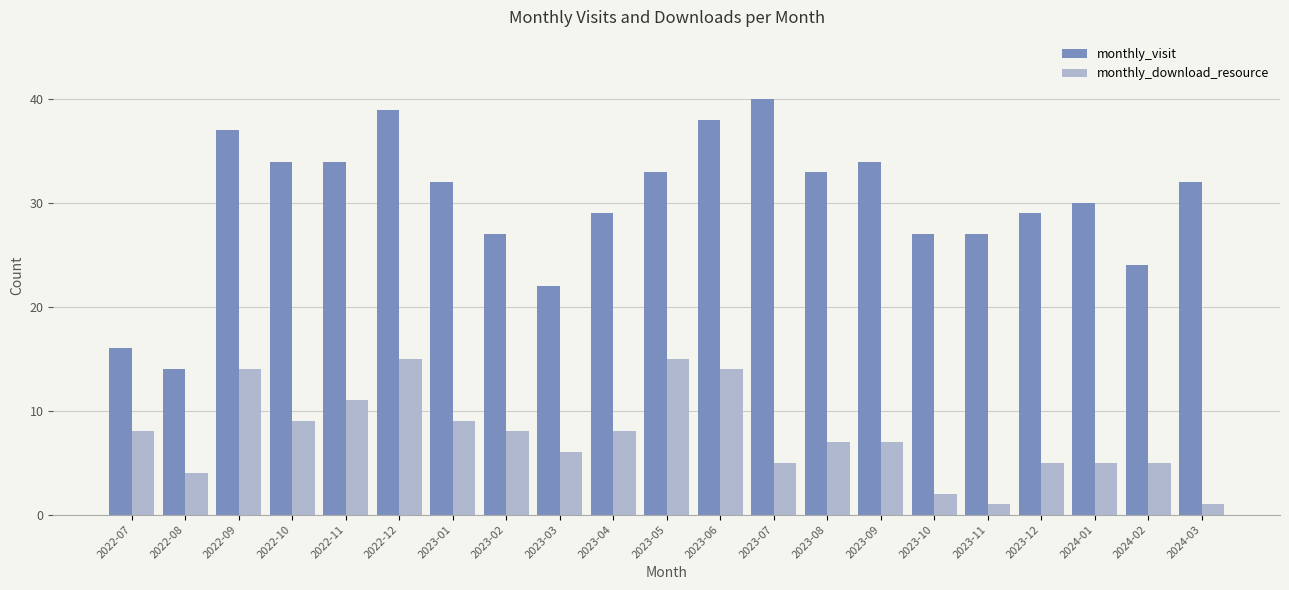

Is the value of monthly_visit at 2023-07 greater than the value of monthly_download_resource at 2022-08?

Yes